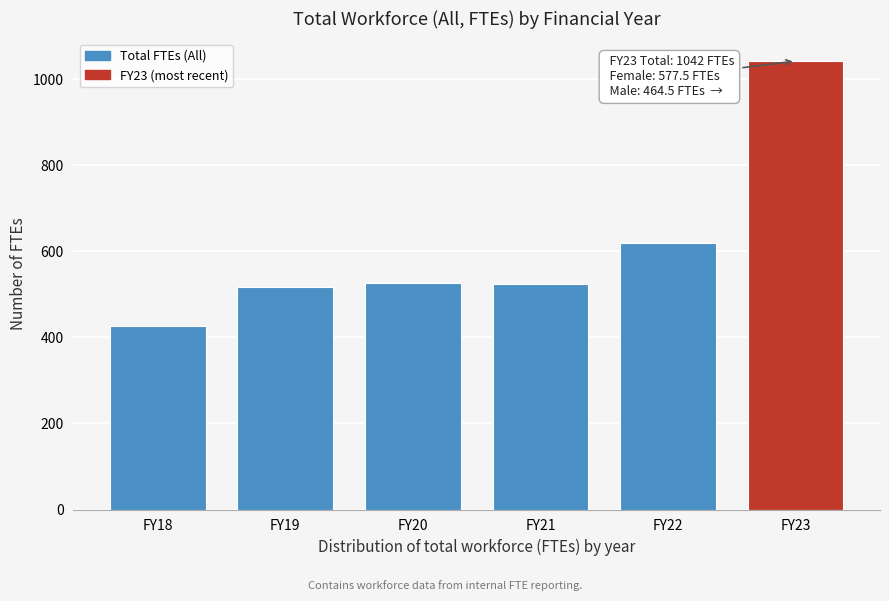

What is the difference between the maximum and second lowest values?

525.1